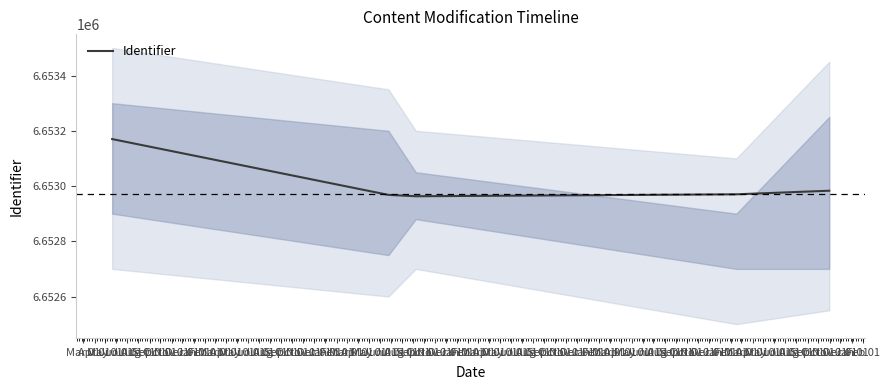

Reading left to right, extract all data points from this chart.

6653170	6652968	6652963	6652970	6652983